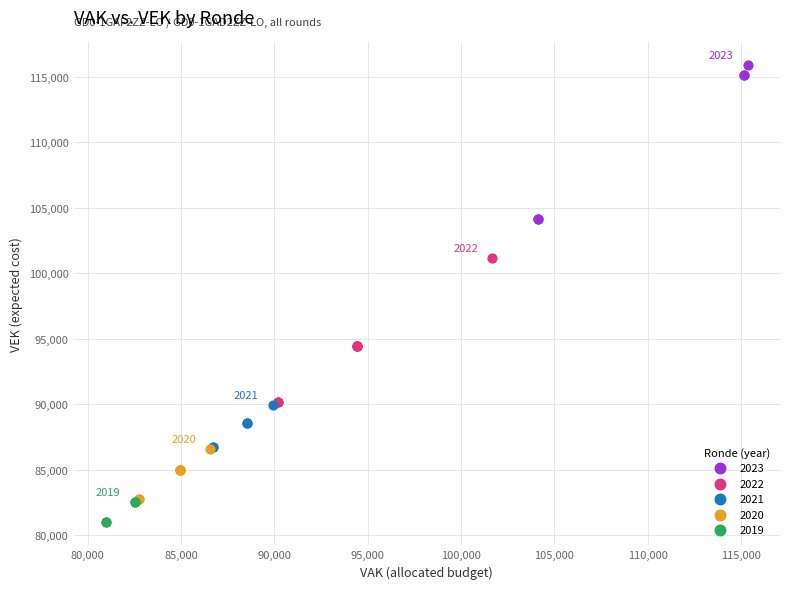

Which series contains the lowest Y value?

2019